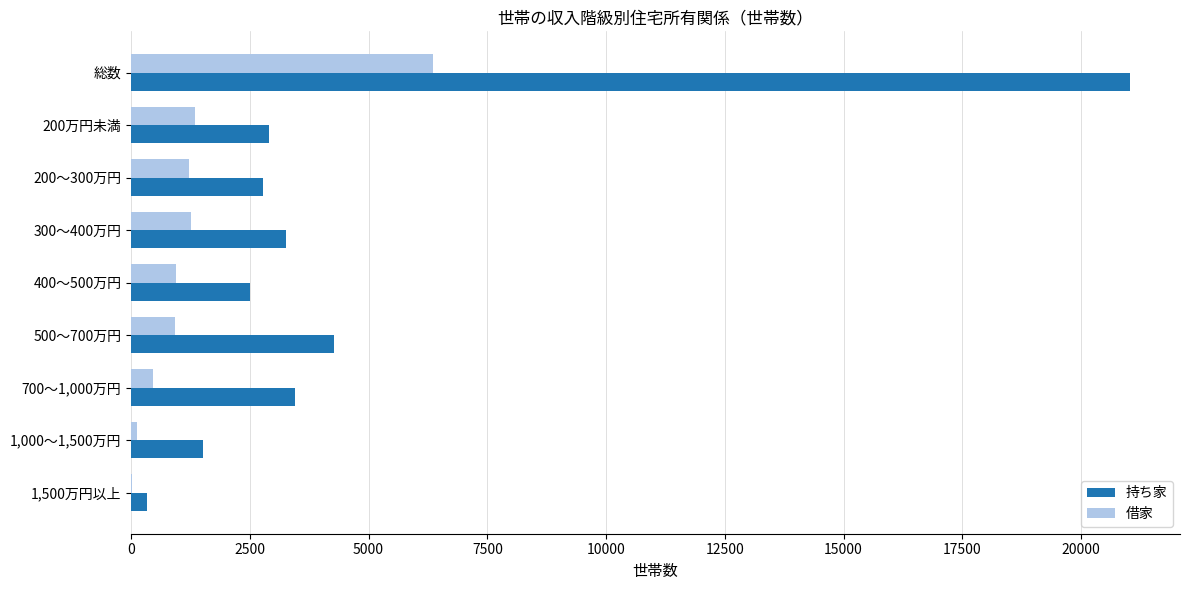

How many distinct data groups are displayed?

2